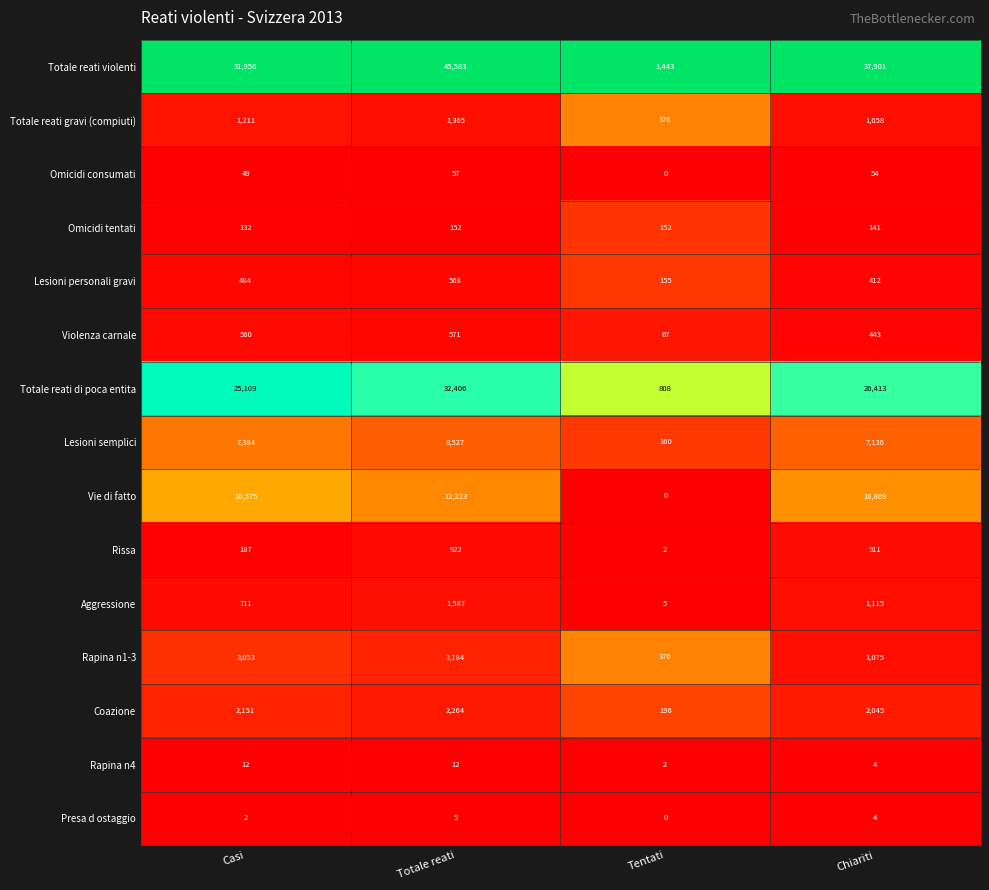

Which series changed the most between Totale reati and Chiariti?

Totale reati violenti